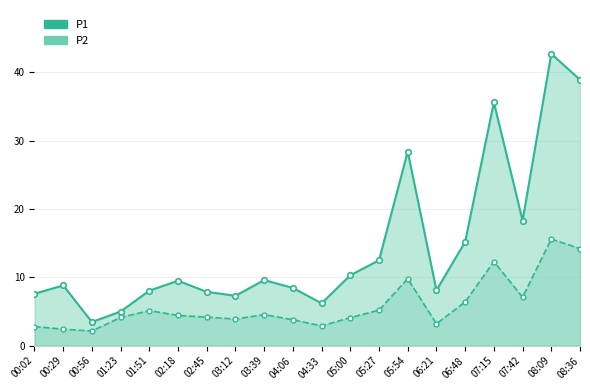

Where is the first local minimum for P1?

00:56